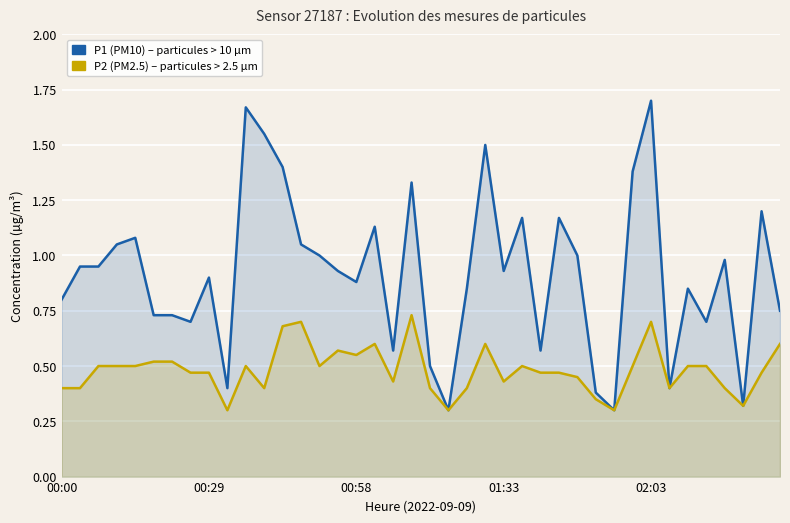

Is the value of P2 (PM2.5) at 27 greater than the value of P1 (PM10) at 26?

No